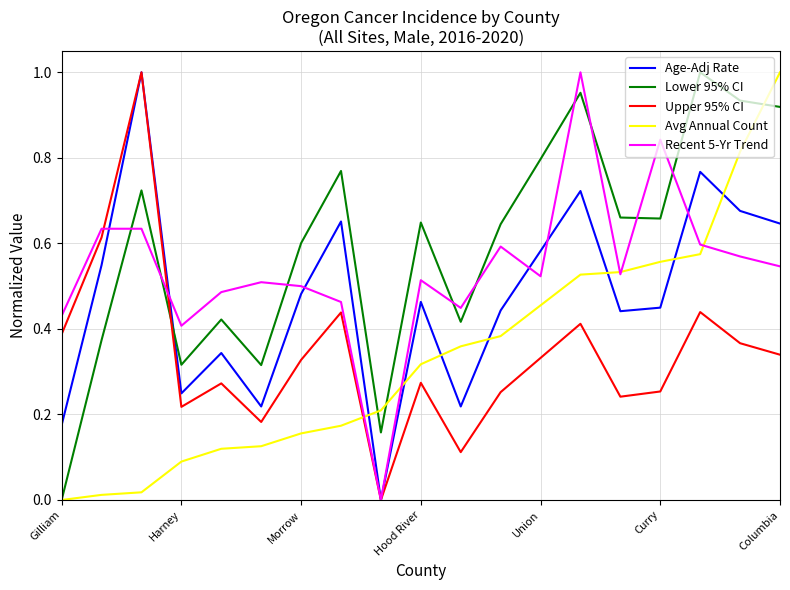

Which series has the largest total across all categories?

Lower 95% CI